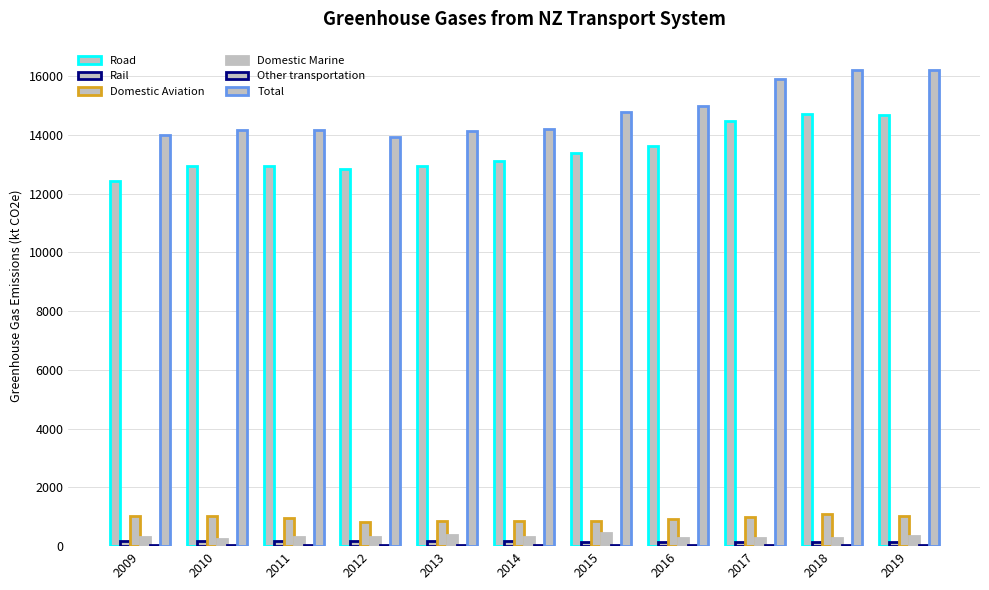

Are the bars grouped side by side (vs. stacked)?

Yes